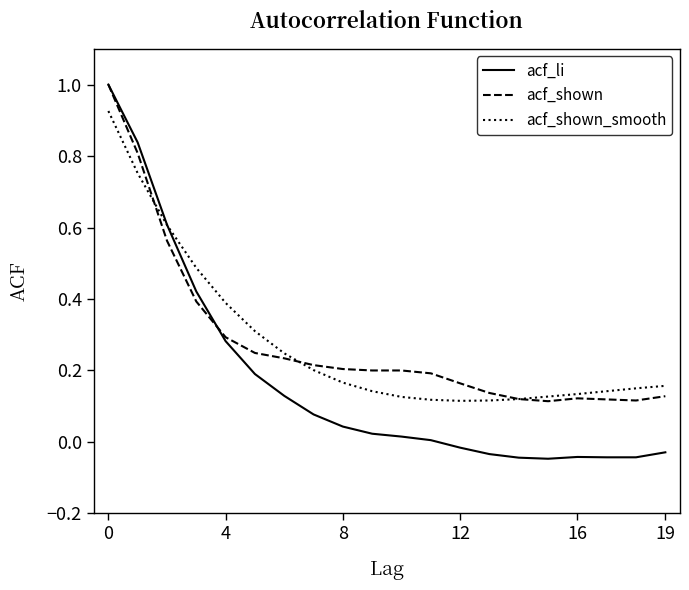

Which series has the widest spread of values?

acf_li